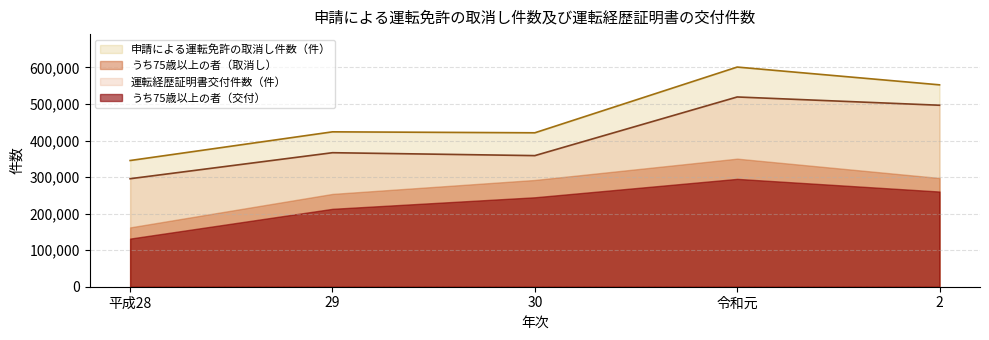

How many lines are shown in the chart?

4